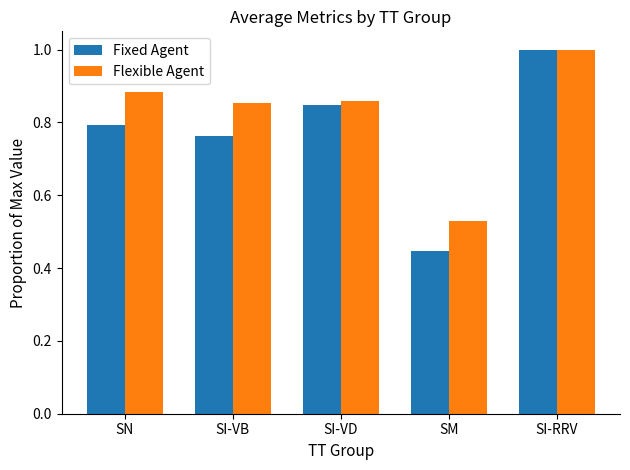

What position from the right is SI-VD?

3